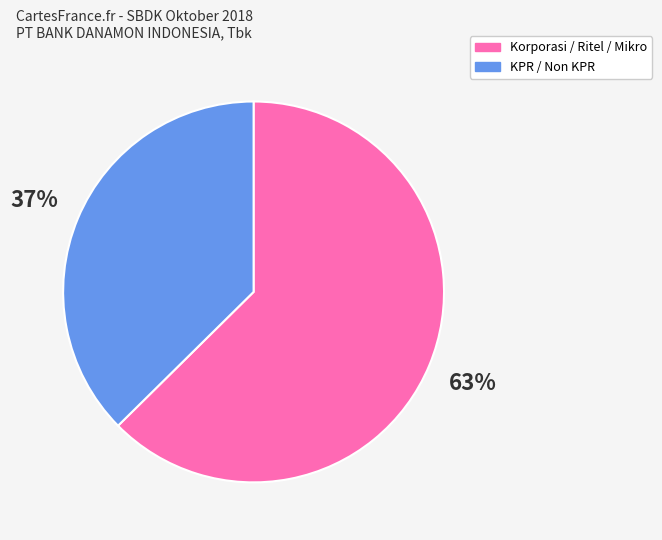

To the nearest percent, what is the average slice percentage?

50%